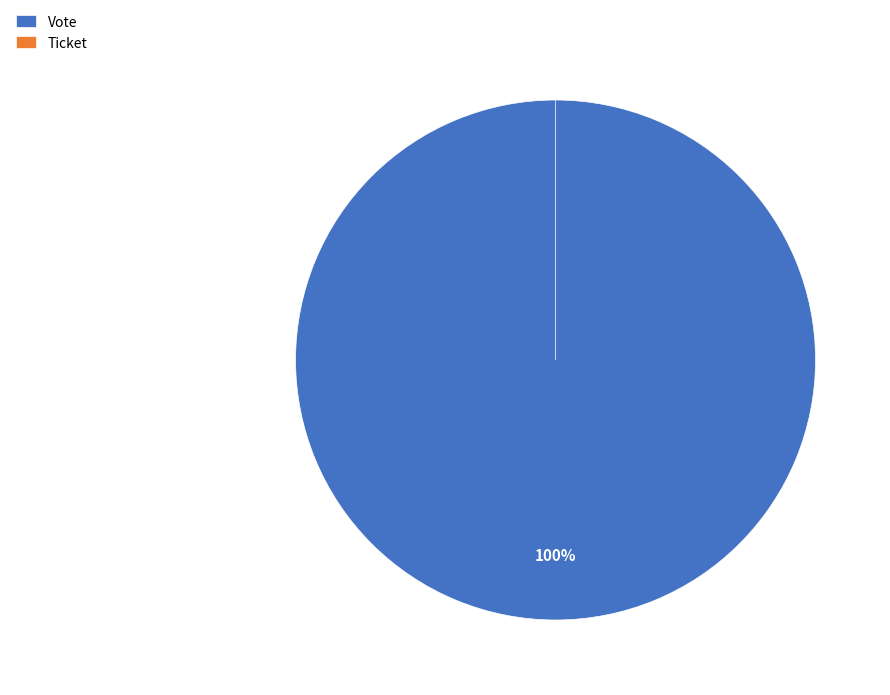

The Ticket slice represents 11% of the pie. True or false?

False